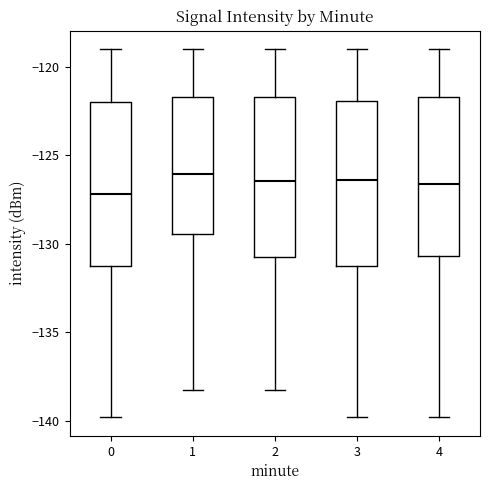

Where does the lower whisker of the box at x = 3 end on the y-axis? The values are not printed on the chart, so give them approximately, as read against the axis.

-140.0